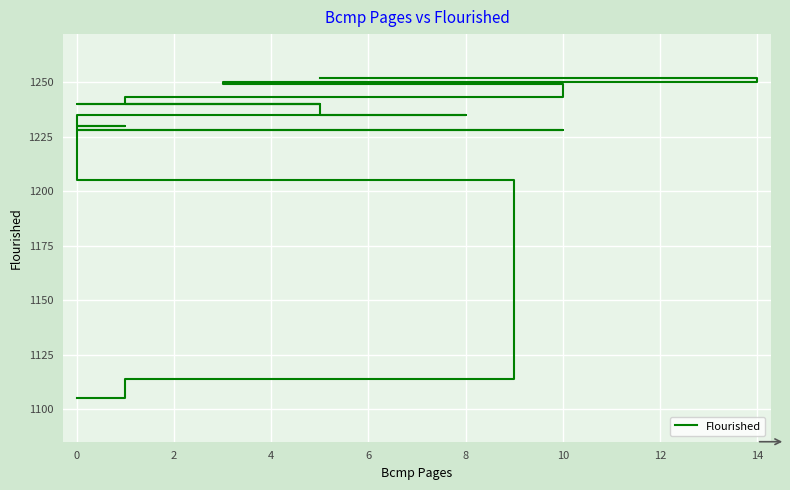

True or false: the data shows 2152 at 0.

False